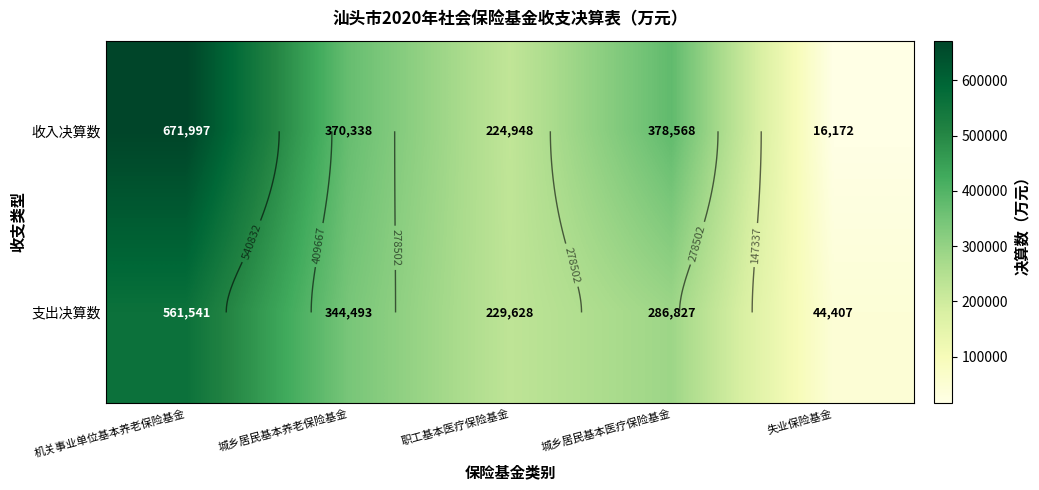

Which category has the lowest value in the 支出决算数 series?

失业保险基金